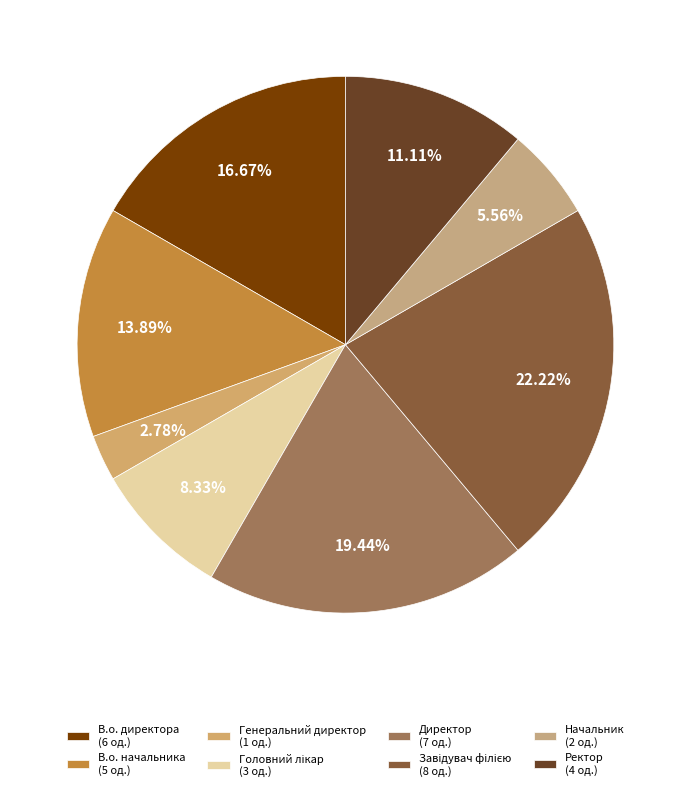

The В.о. директора slice represents 17% of the pie. True or false?

True